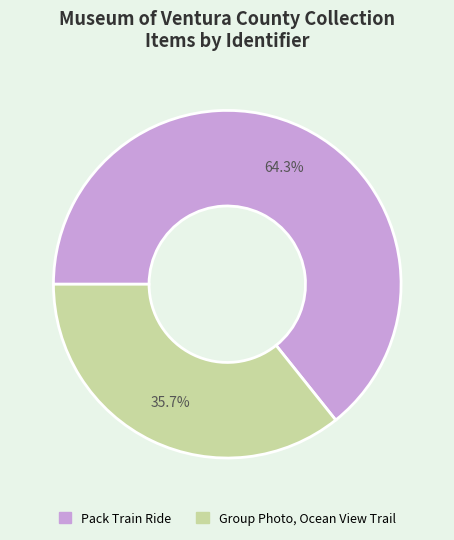

What percentage is NOT represented by Group Photo, Ocean View Trail?

64.3%